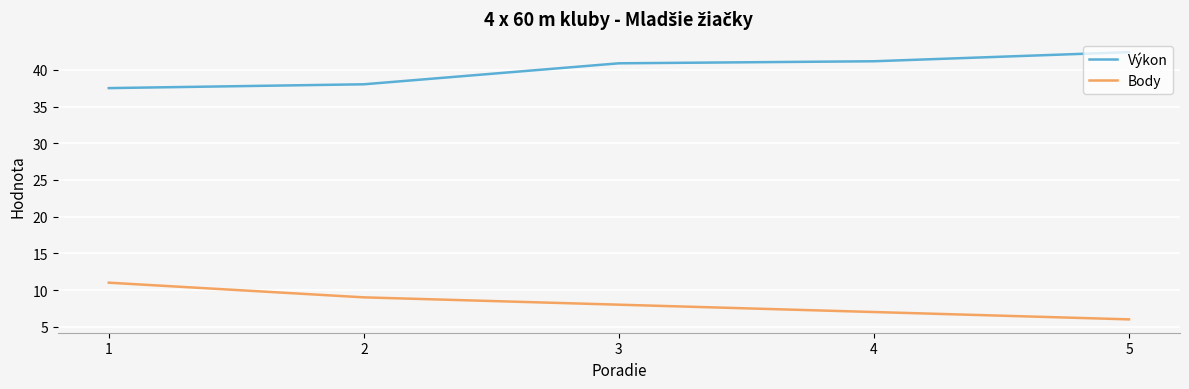

What is the approximate value of Výkon at 4?

41.2